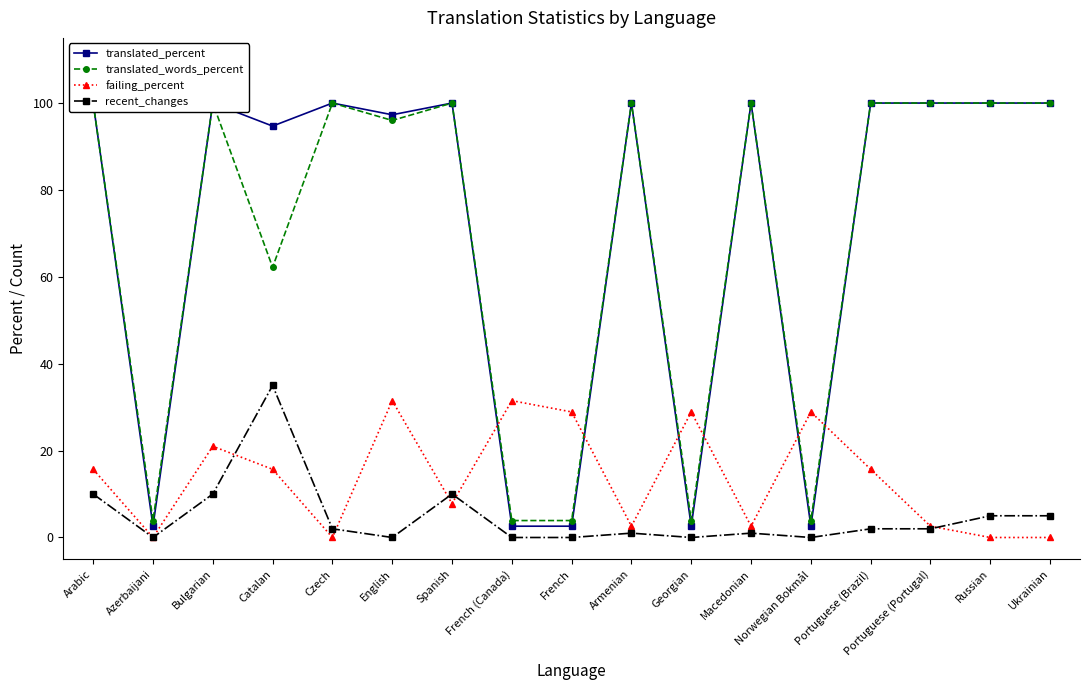

What is the difference between the highest and lowest values at Armenian?

99.0